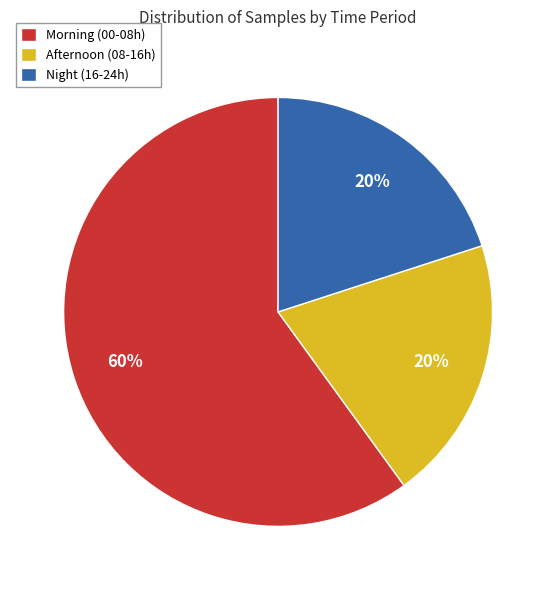

To the nearest percent, what percentage of the pie is Morning (00-08h)?

60%